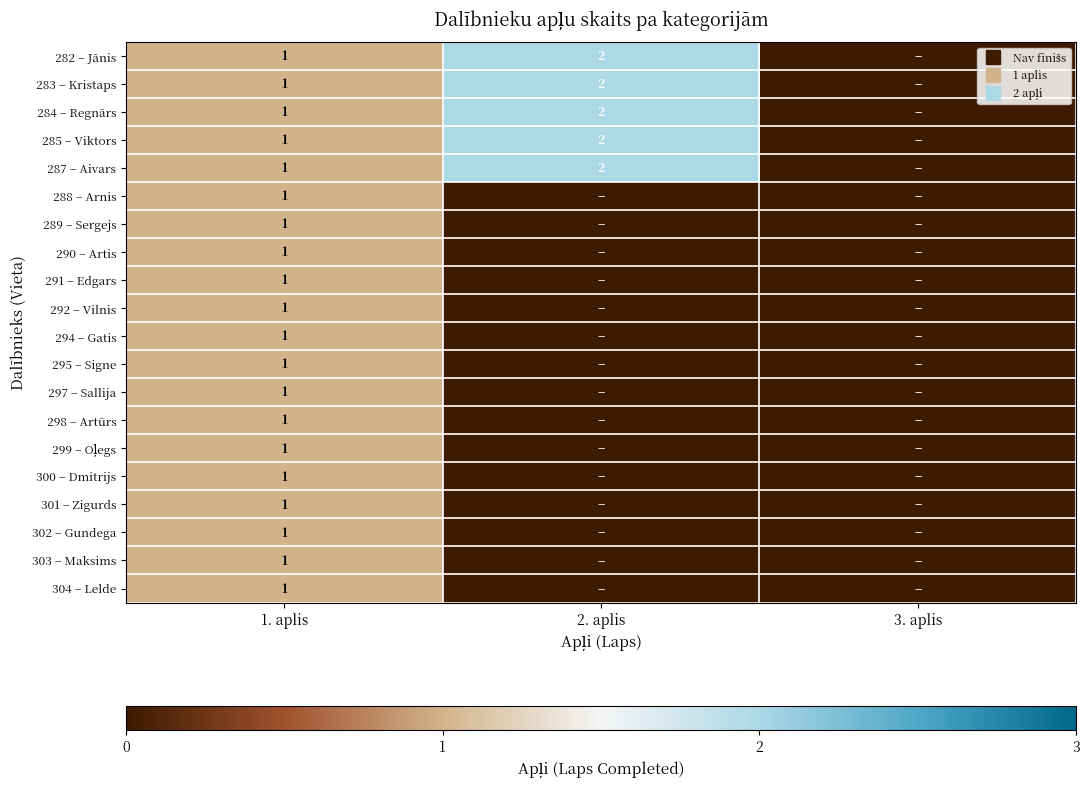

At which category is the sum across all series the highest?

1. aplis